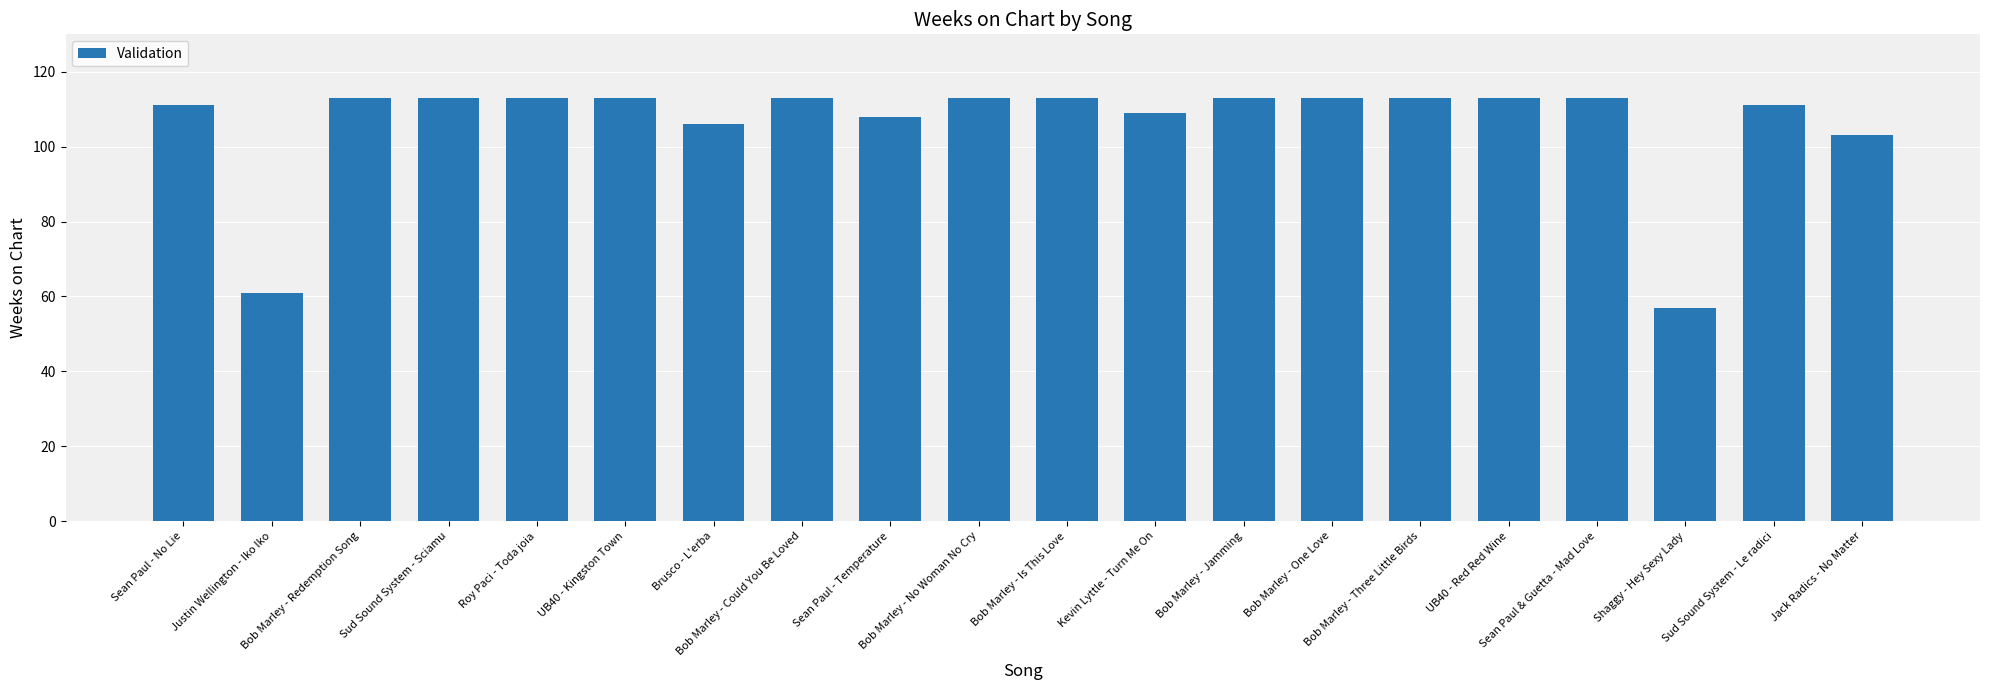

What is the maximum value shown in the chart?

113